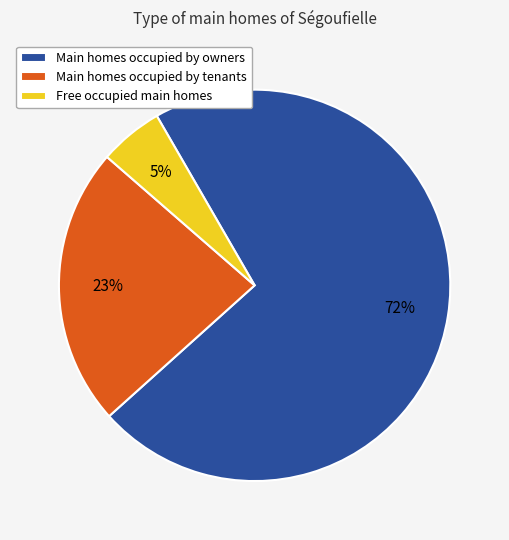

What percentage is the Free occupied main homes slice, to the nearest percent?

5%